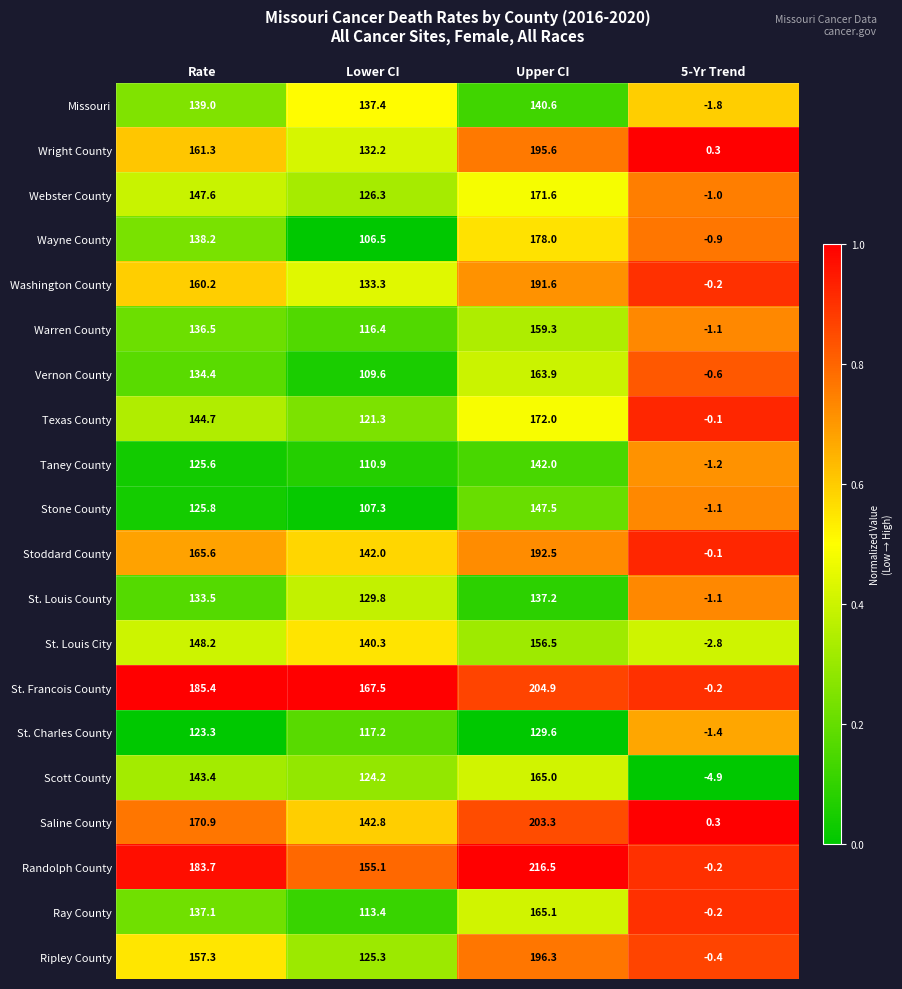

At which category does the chart reach its minimum across all series?

5-Yr Trend